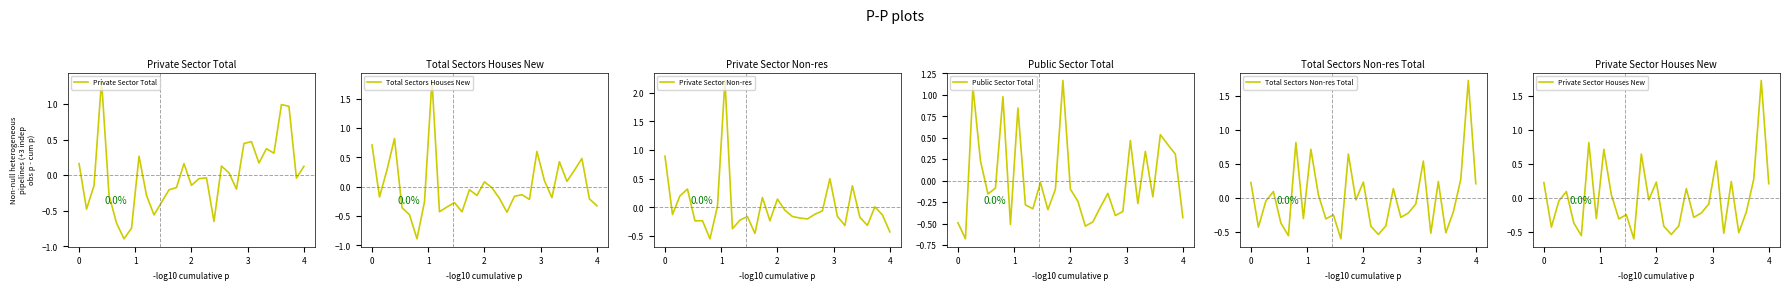

How many intersections are there between Public Sector Total and Private Sector Total?

10